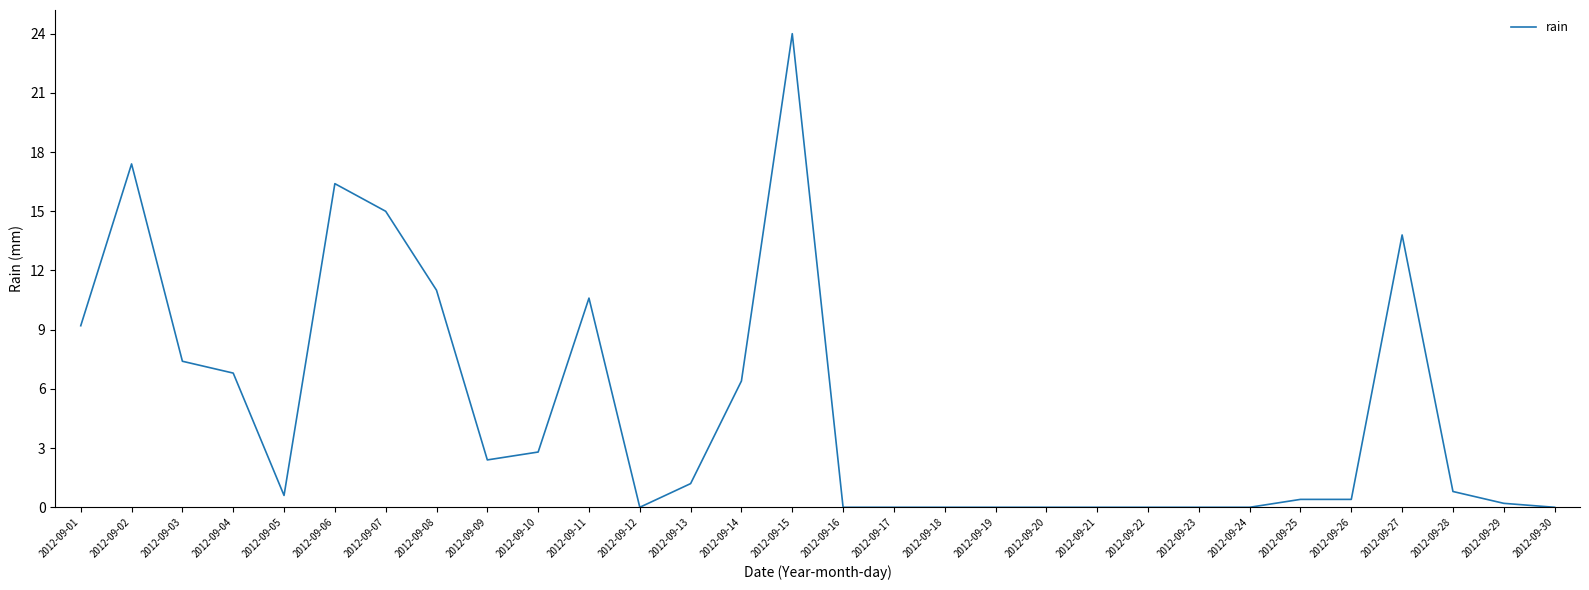

Is it true that the value at 2012-09-11 is 2.2?

False